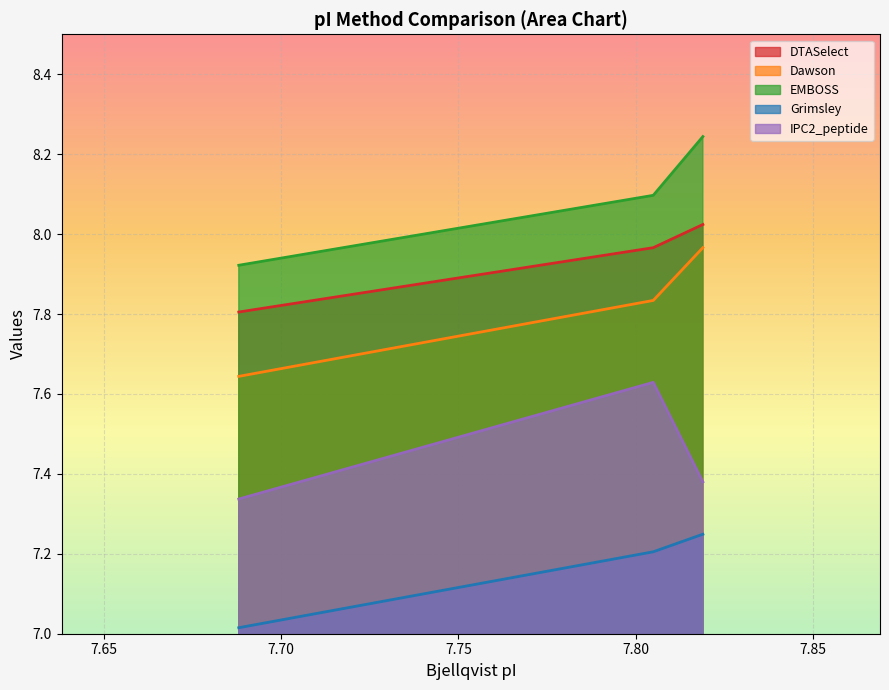

What is the total value across all series at 7.688?

37.7